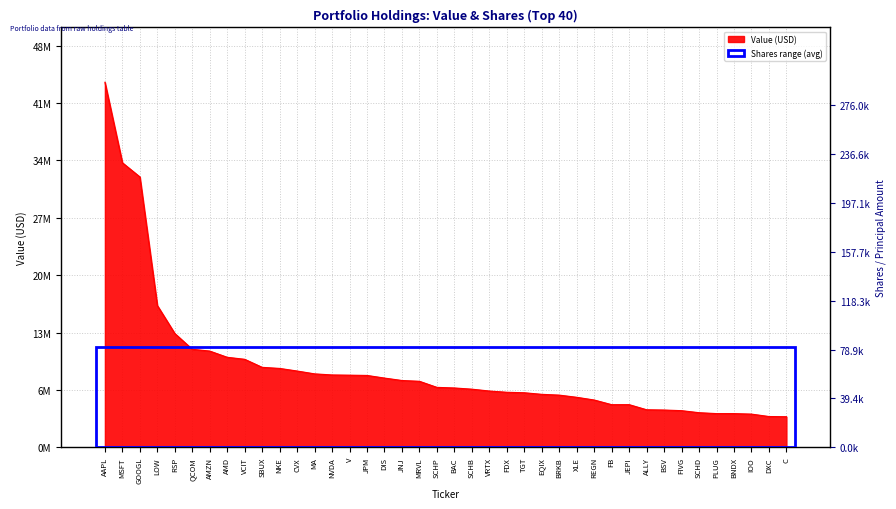

Is it true that the value at JEPI is 110309?

False